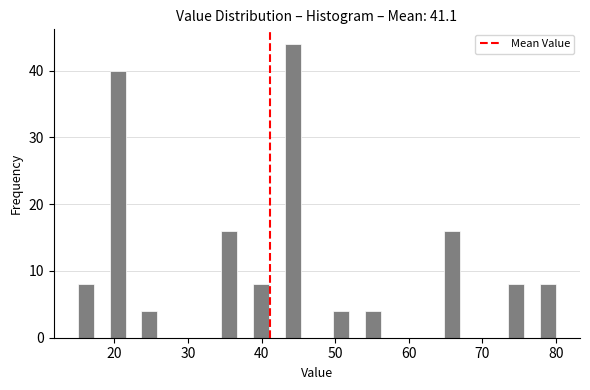

Around what value on the x-axis is the tallest bar? Give the approximate position of its centre, as read against the axis.

44